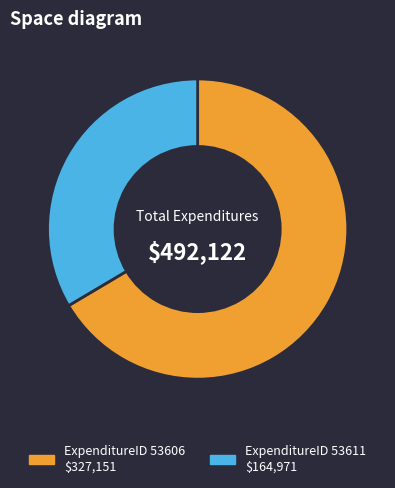

Does any single category account for the majority?

Yes